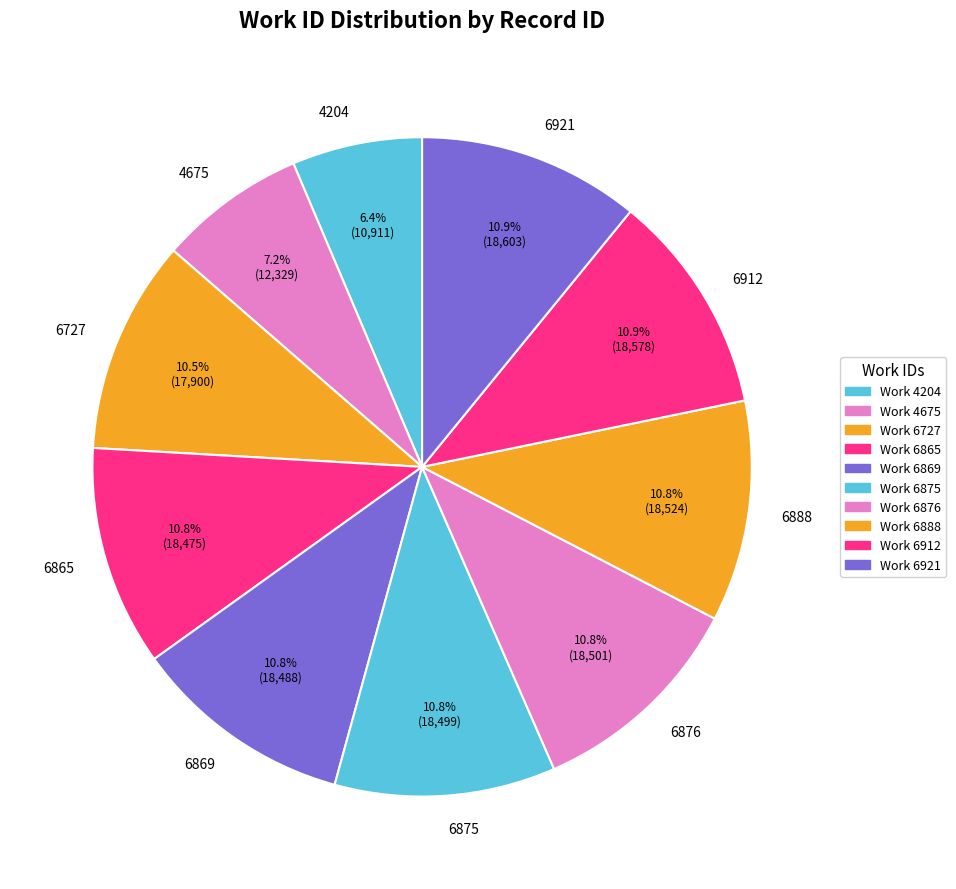

Is 6865 the majority of the pie?

No